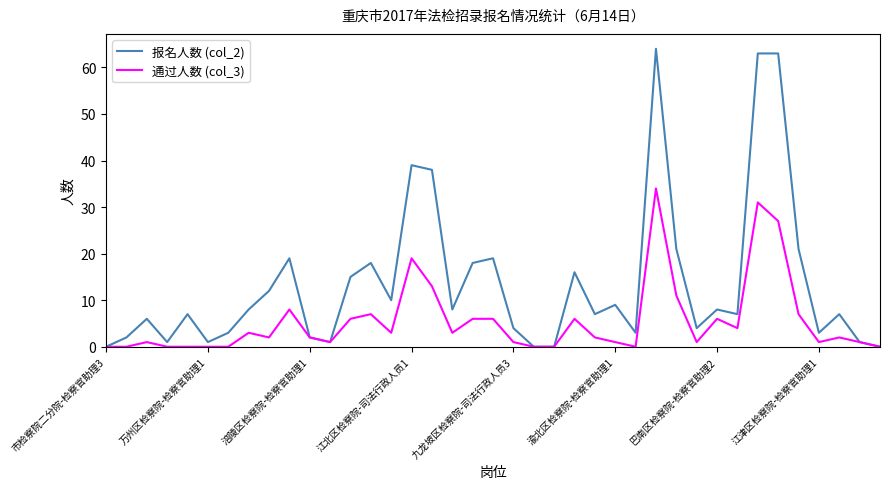

List the series in order of their peak value, lowest first.

通过人数 (col_3), 报名人数 (col_2)